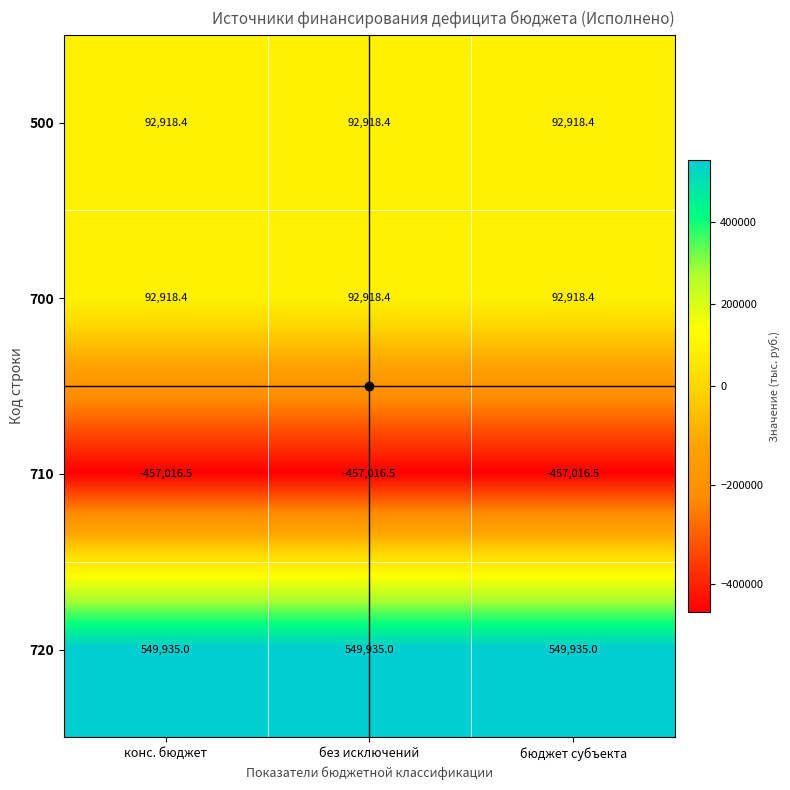

What is the average value of the 720 series?

549935.0